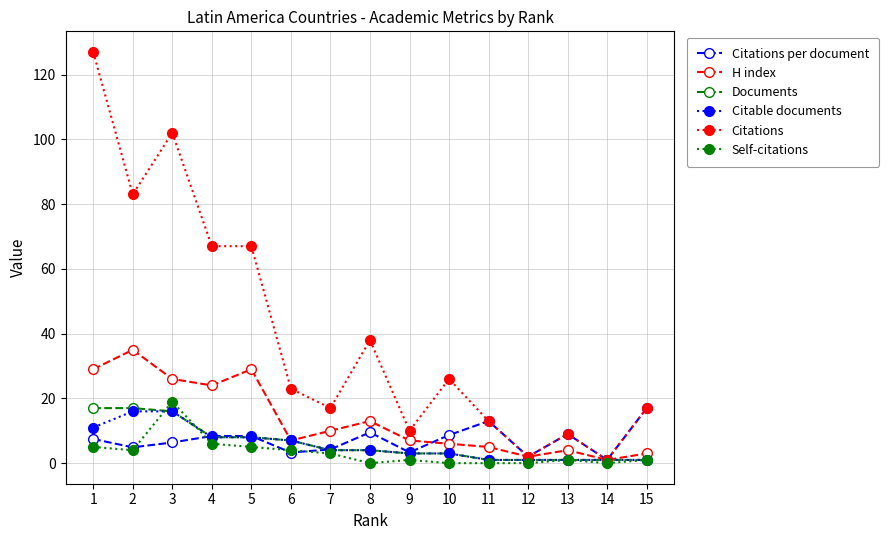

At which category is the sum across all series the highest?

1